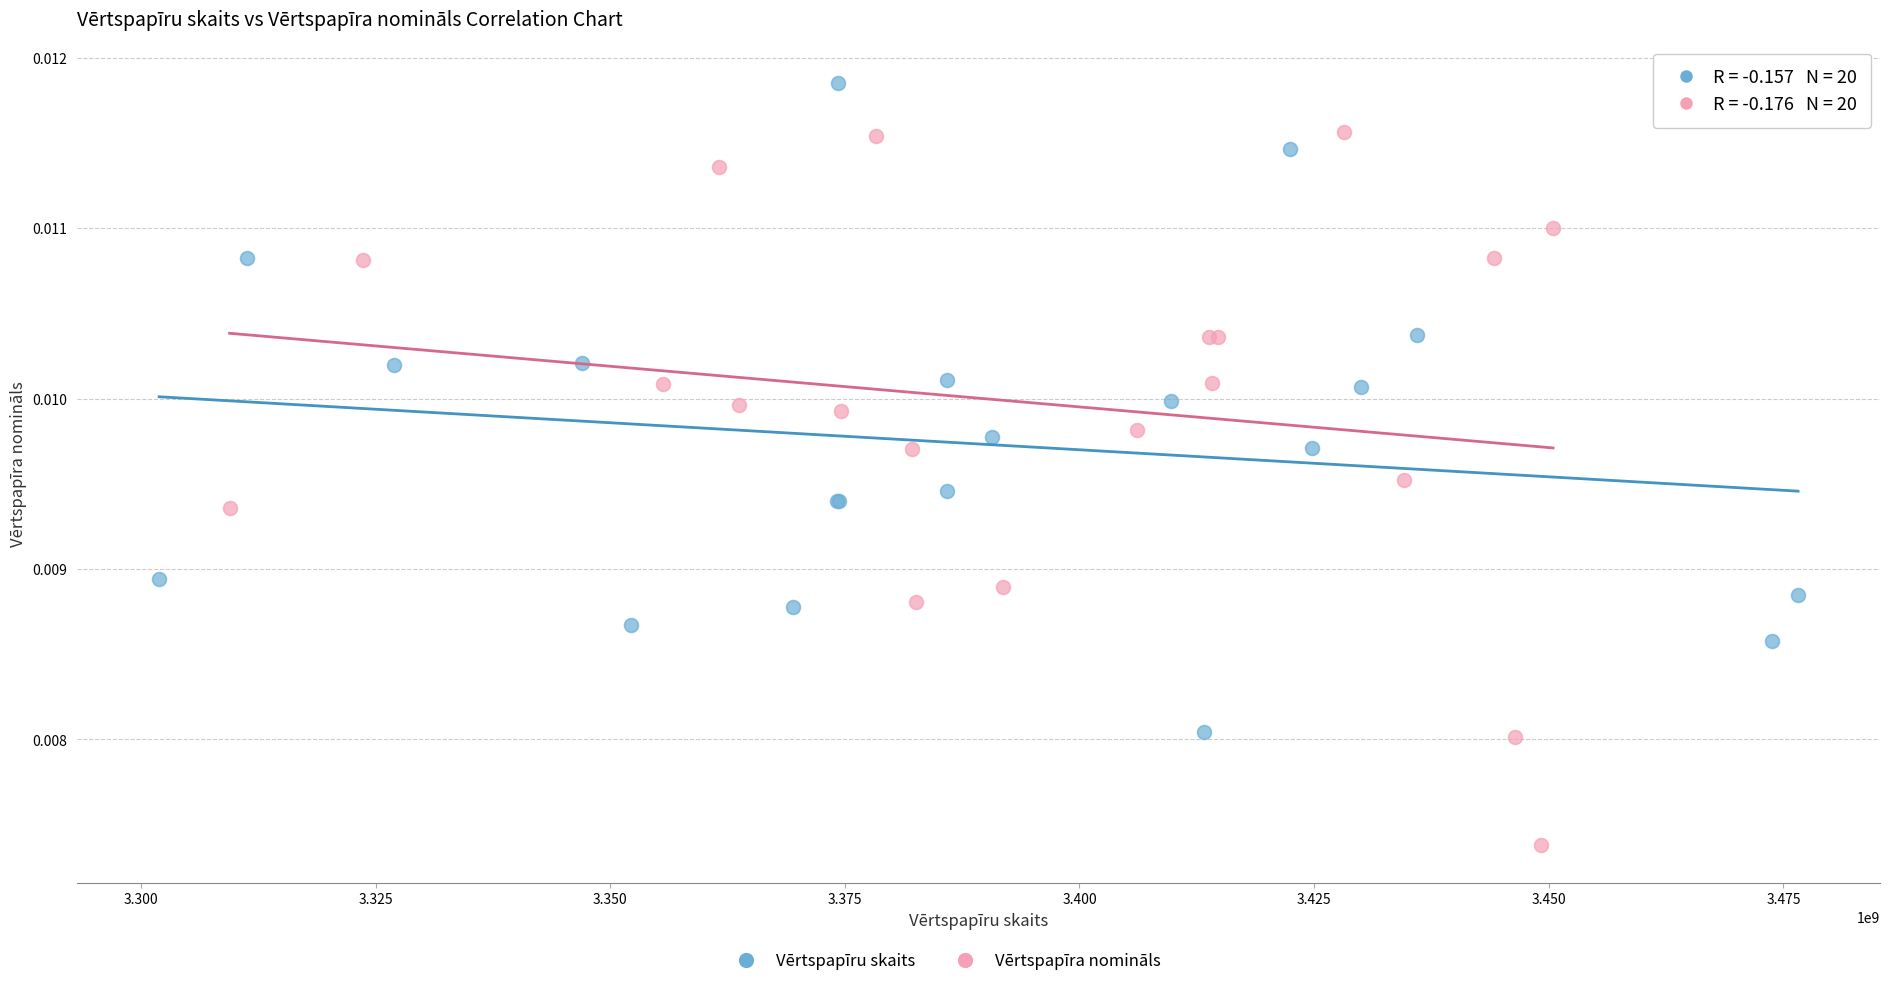

Which series contains the lowest Y value?

Vērtspapīra nomināls